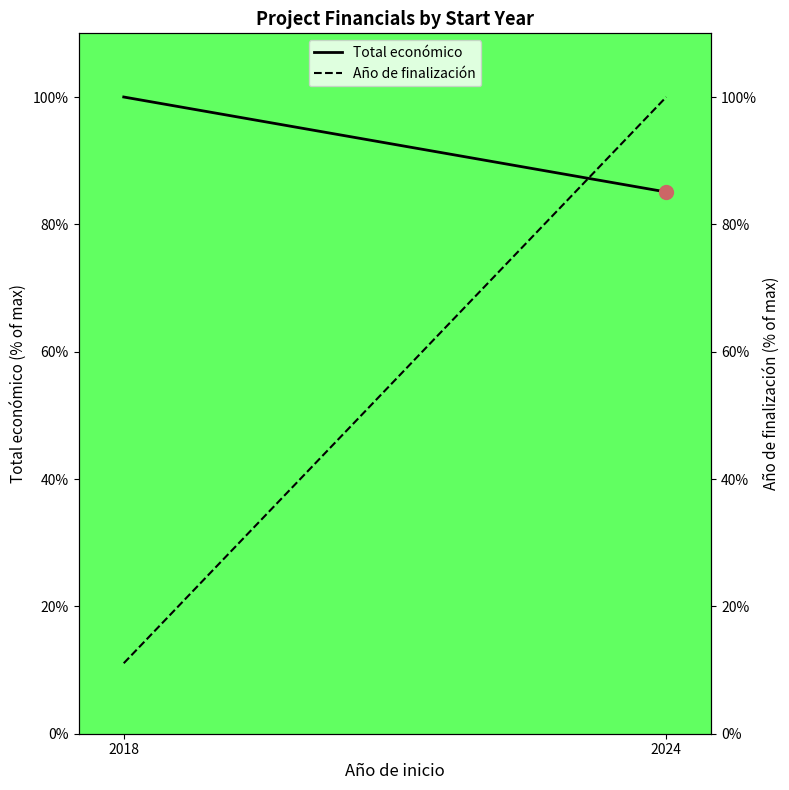

List the labels in order of Año de finalización value, smallest first.

2018, 2024